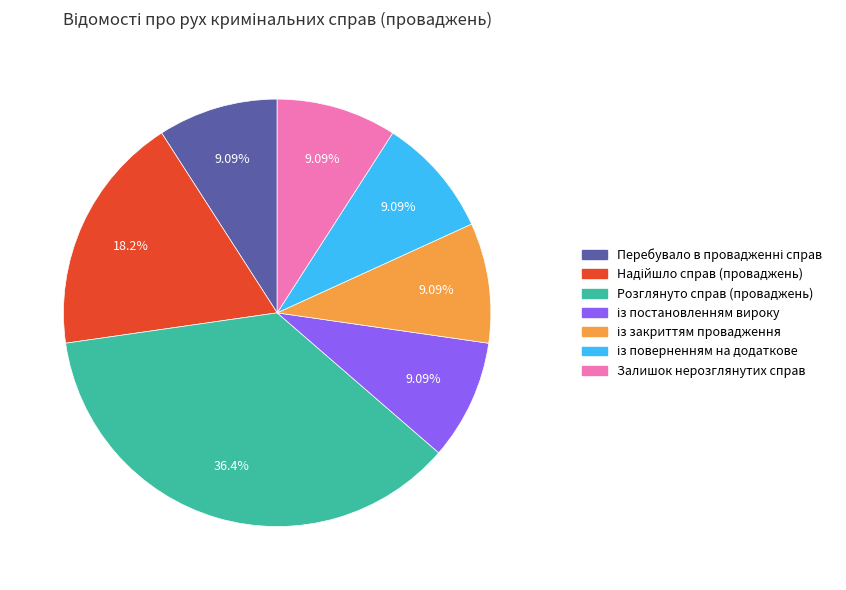

Which category has the biggest portion of the pie?

Розглянуто справ (проваджень)